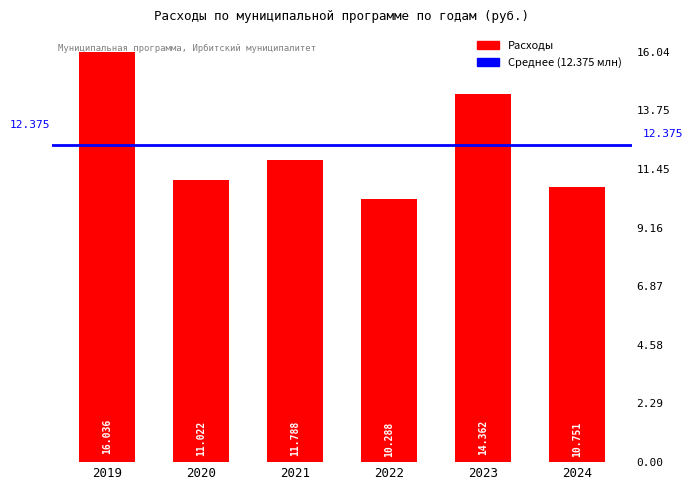

Where does the data first go above 11788430?

2019